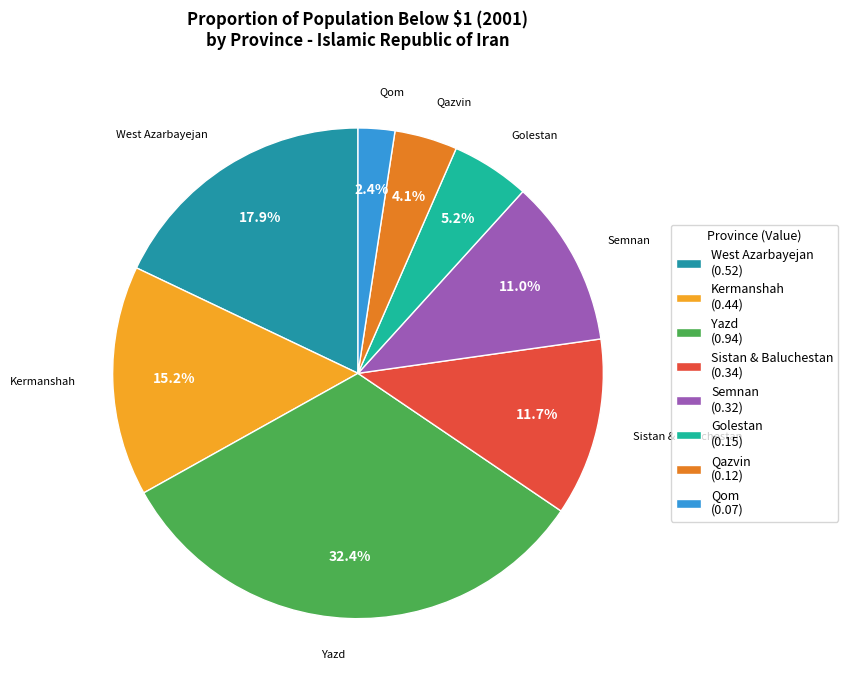

Does Sistan & Baluchestan represent more than half of the total?

No